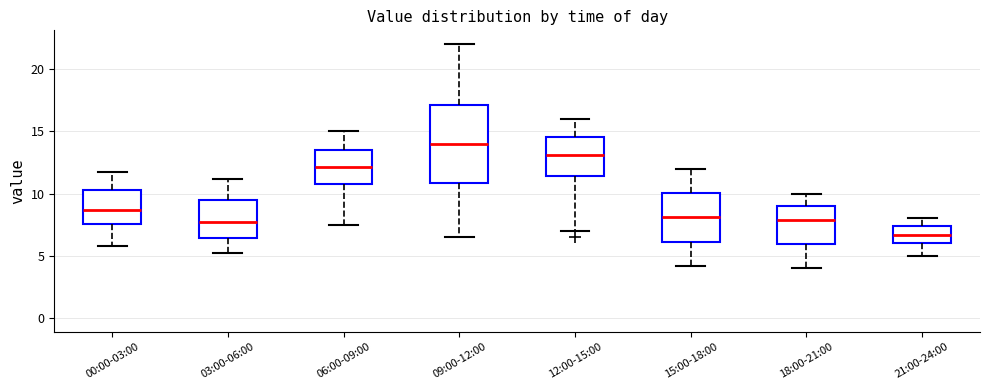

Comparing the boxes themselves (not the whiskers), which one is the tallest?

09:00-12:00